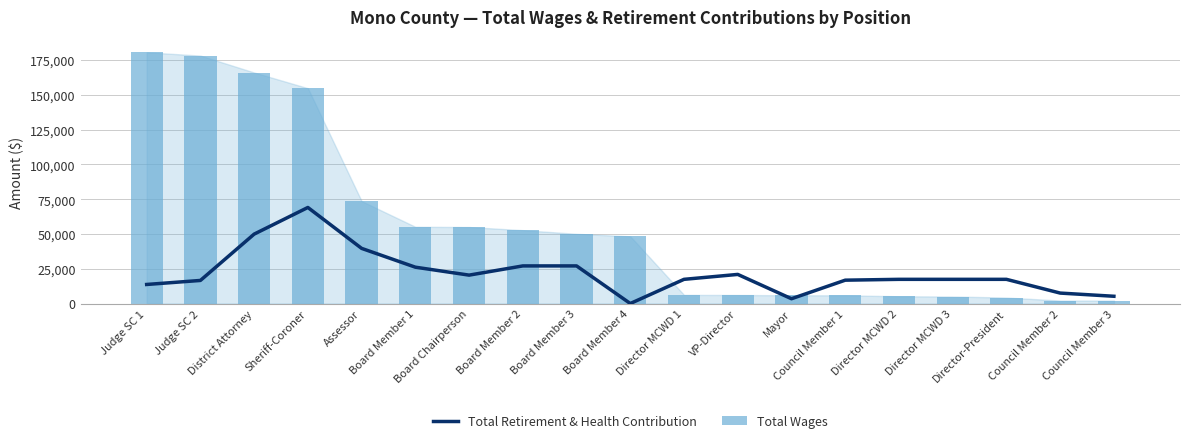

The Total Wages series shows 180645 at Judge SC 1. True or false?

True